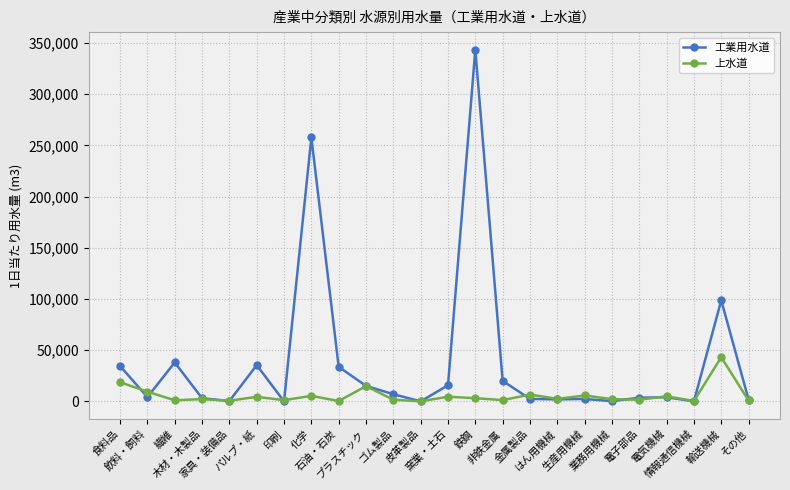

The value of 工業用水道 at 生産用機械 is 2361. True or false?

True